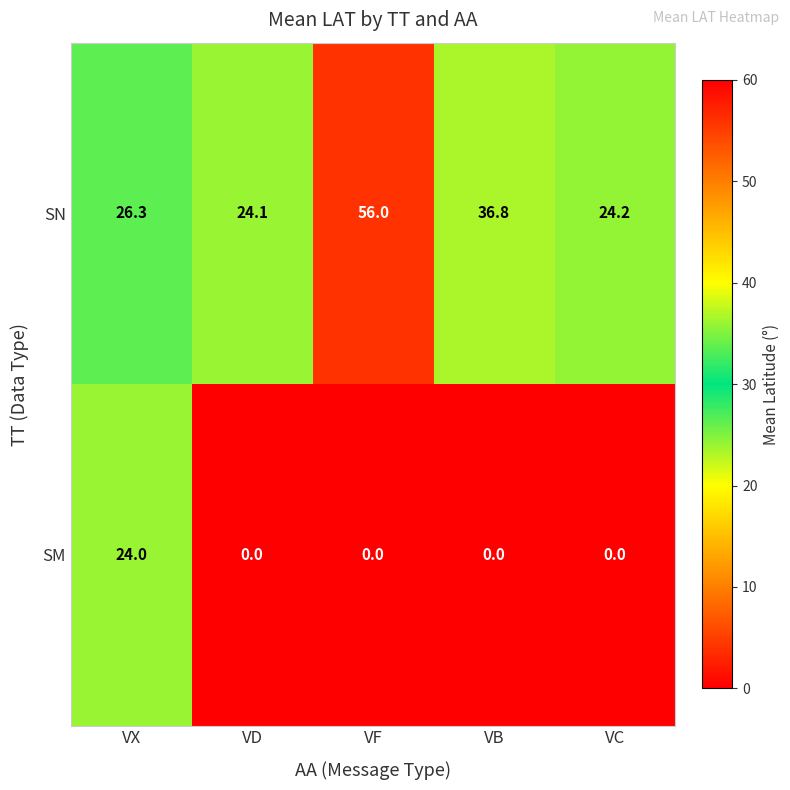

What is the average value of the SN series?

33.5